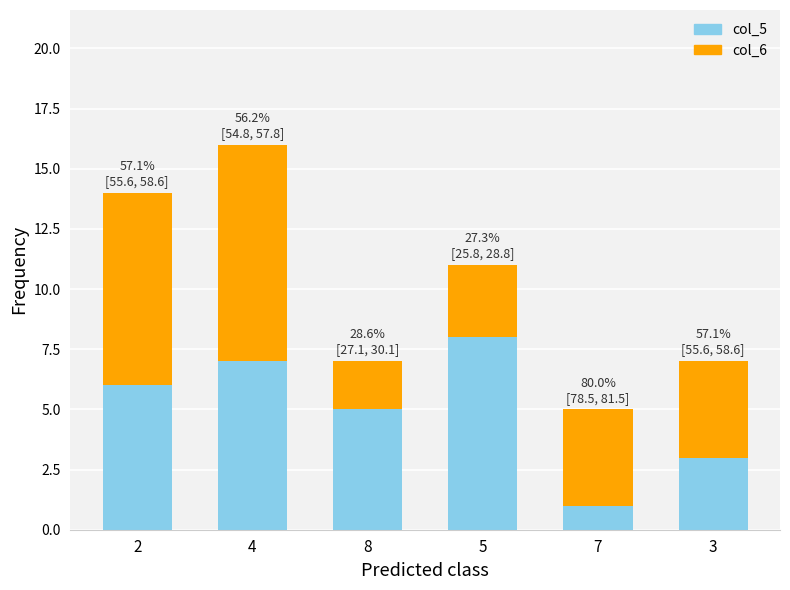

What is the difference between the maximum and minimum values in the col_5 series?

7